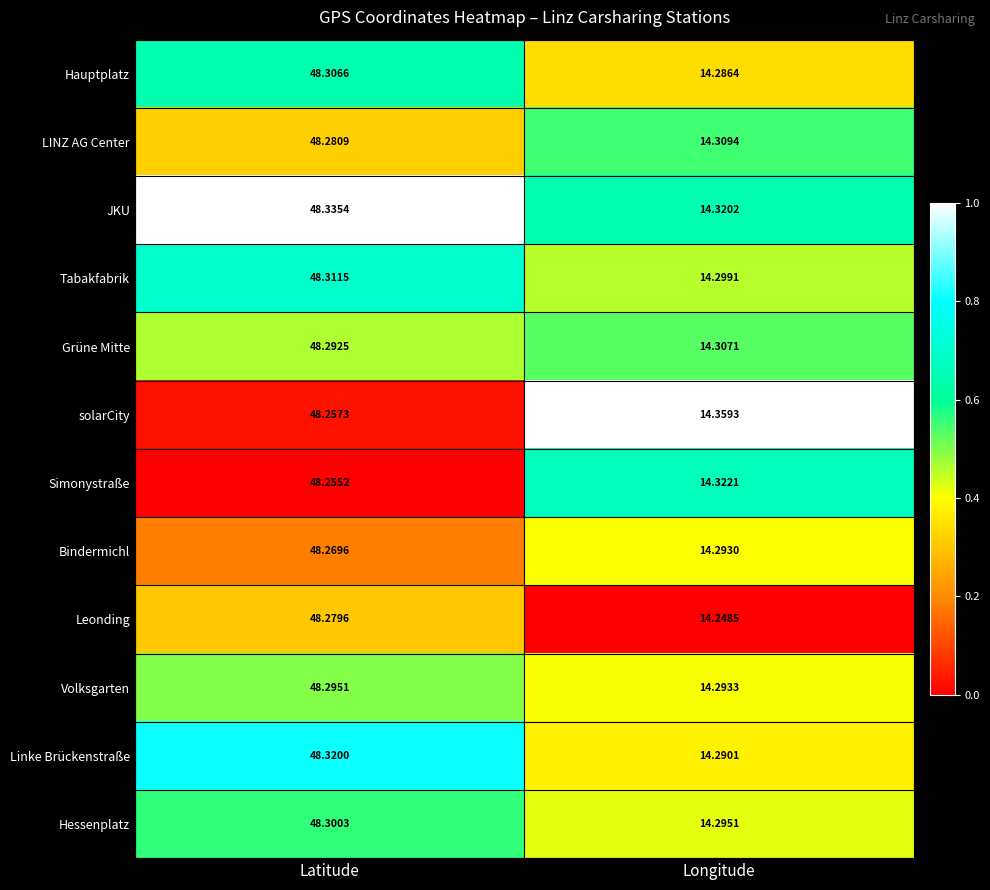

What is the greatest value displayed?

48.3